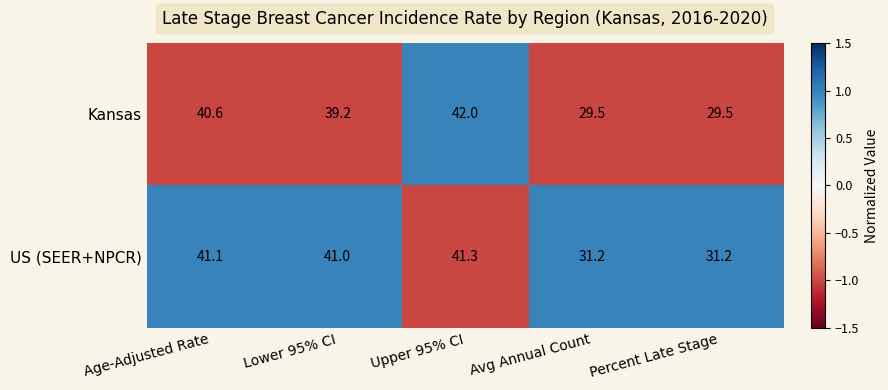

What is the greatest value displayed?

42.0